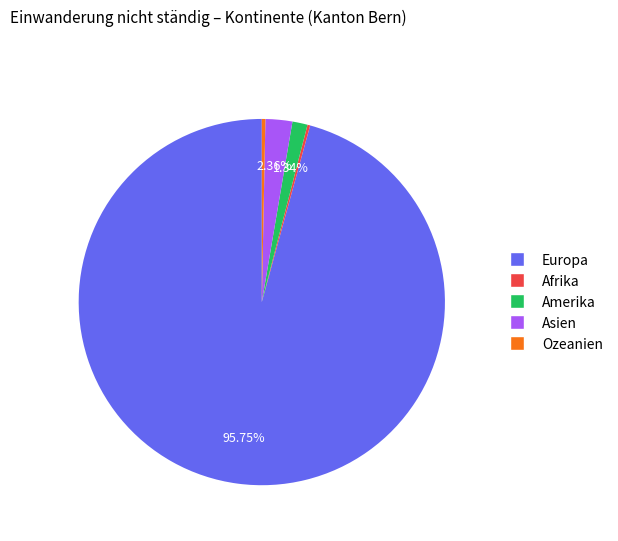

Does Europa represent more than half of the total?

Yes